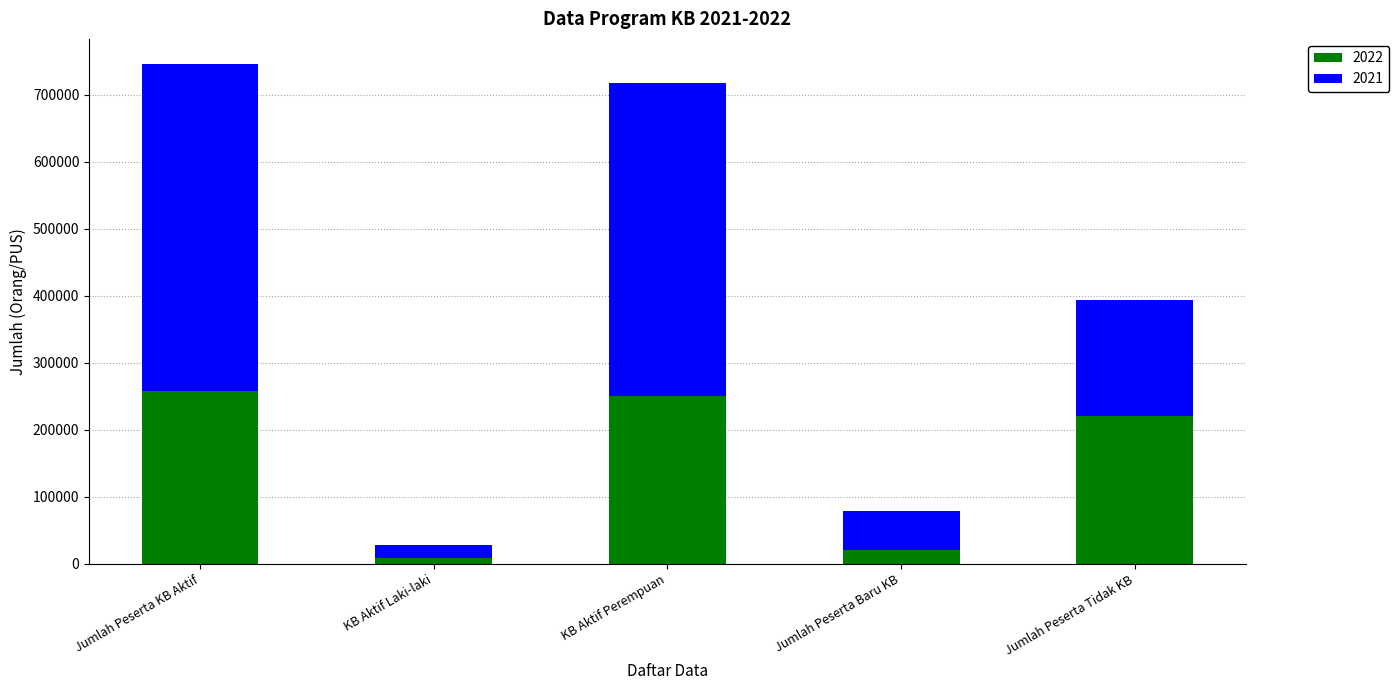

Read the 2022 value at KB Aktif Perempuan.

249844